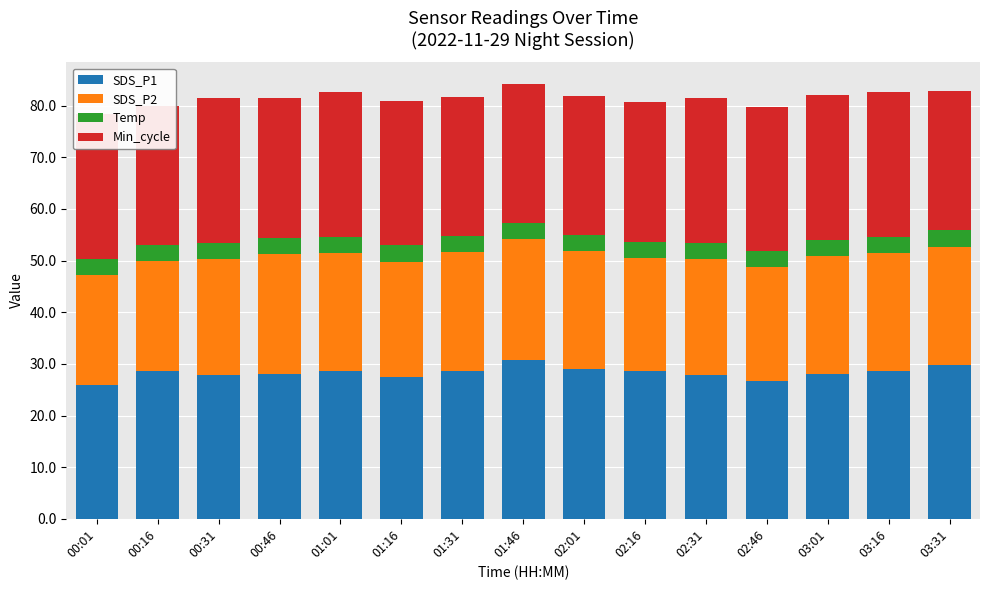

Reading left to right, extract all data points from this chart.

SDS_P1: 26.0	28.6	27.9	28.0	28.7	27.4	28.7	30.8	29.1	28.7	27.9	26.6	28.0	28.7	29.8
SDS_P2: 21.3	21.3	22.5	23.3	22.9	22.3	22.9	23.4	22.8	21.8	22.5	22.1	22.9	22.9	22.9
Temp: 3.1	3.1	3.1	3.1	3.1	3.2	3.1	3.0	3.0	3.2	3.1	3.1	3.1	3.1	3.2
Min_cycle: 28.0	27.0	28.0	27.0	28.0	28.0	27.0	27.0	27.0	27.0	28.0	28.0	28.0	28.0	27.0